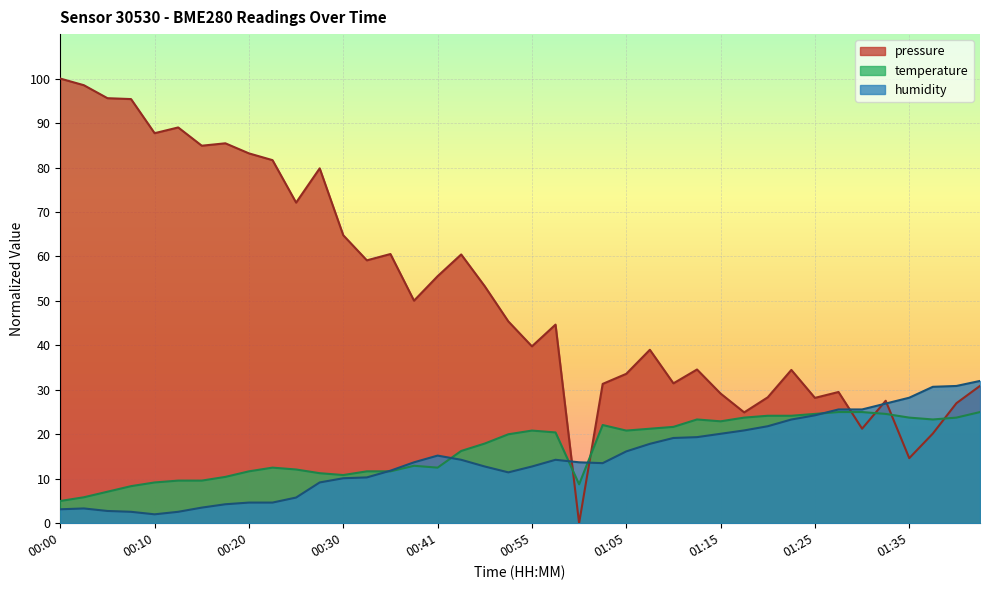

What is the sum of all humidity values?

584.9